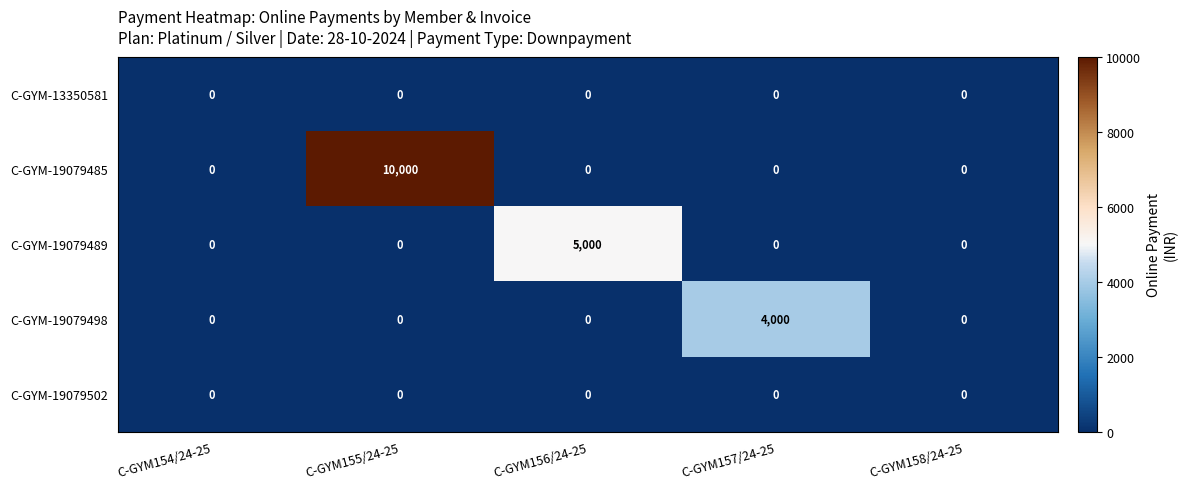

Which series has the widest spread of values?

C-GYM-19079485